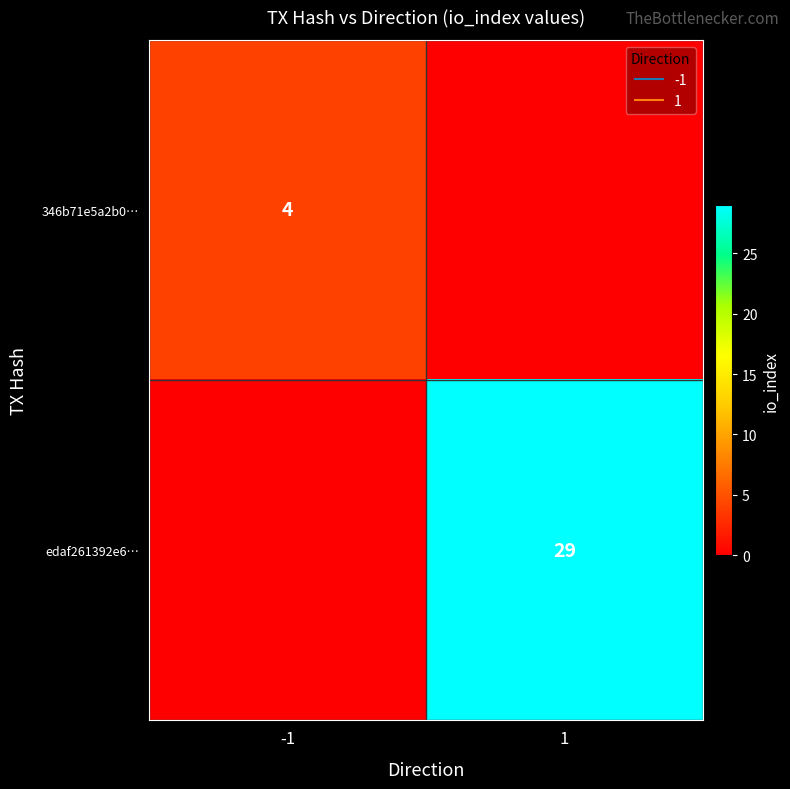

True or false: 346b71e5a2b0… has a value of 0 at 1.

True